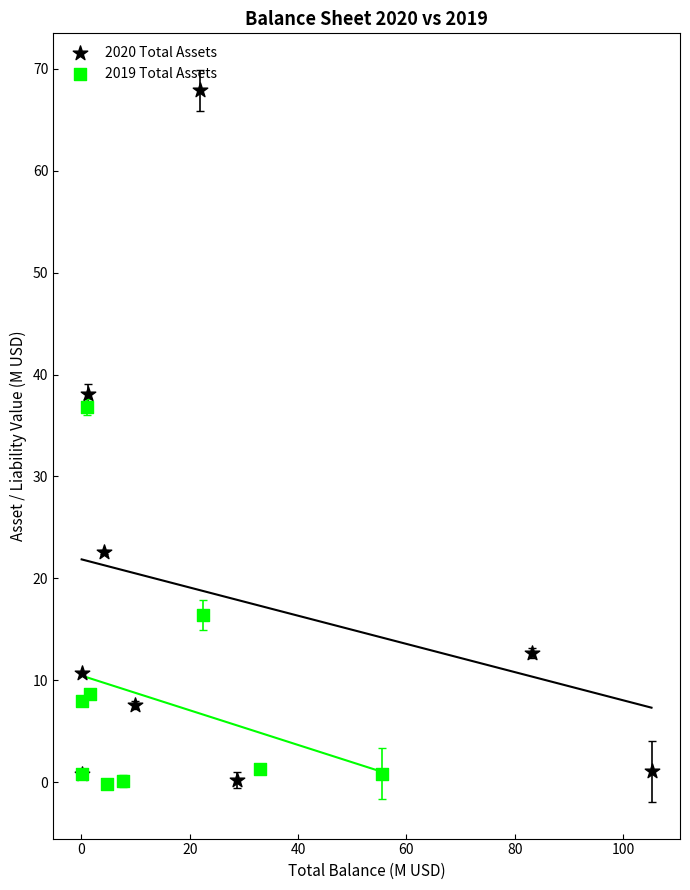

Which series contains the highest Y value?

2020 Total Assets